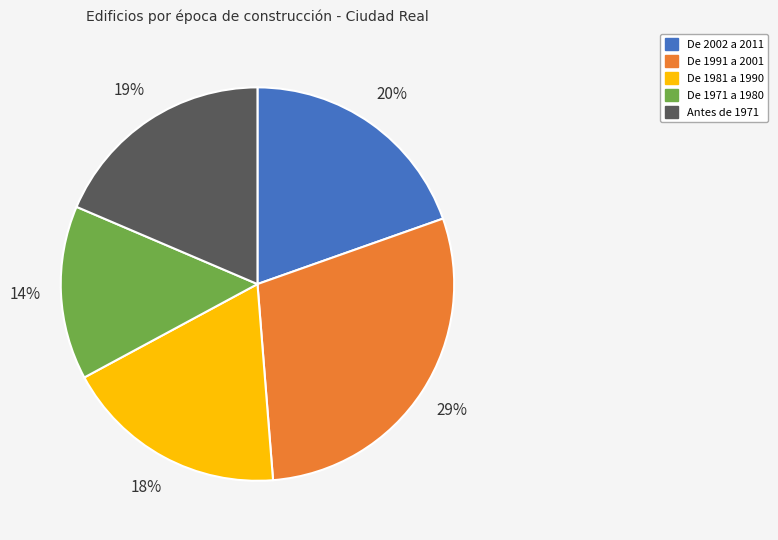

The De 1981 a 1990 slice represents 18% of the pie. True or false?

True